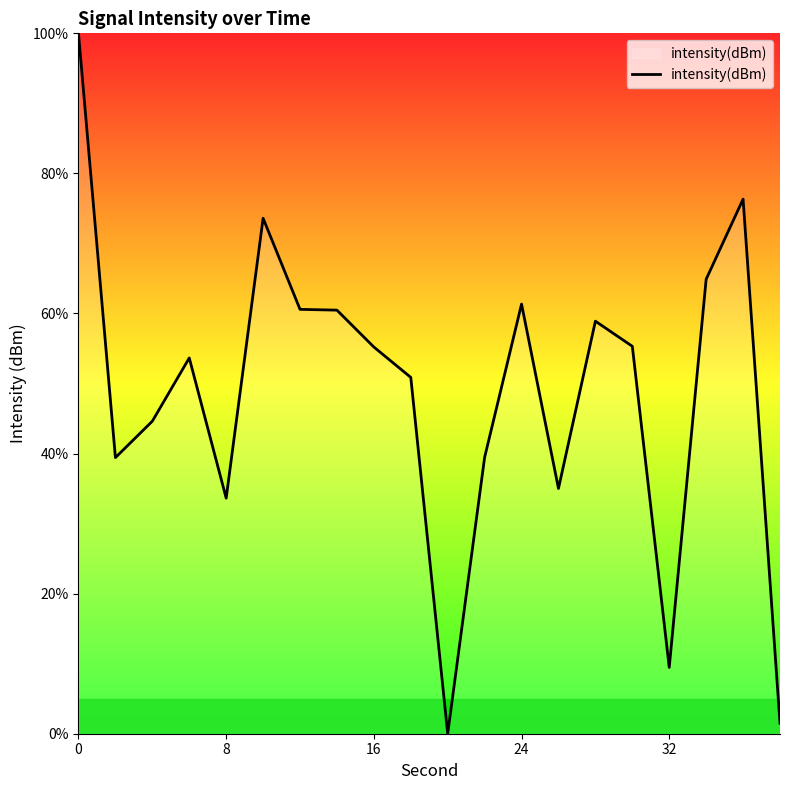

How many lines are shown in the chart?

1